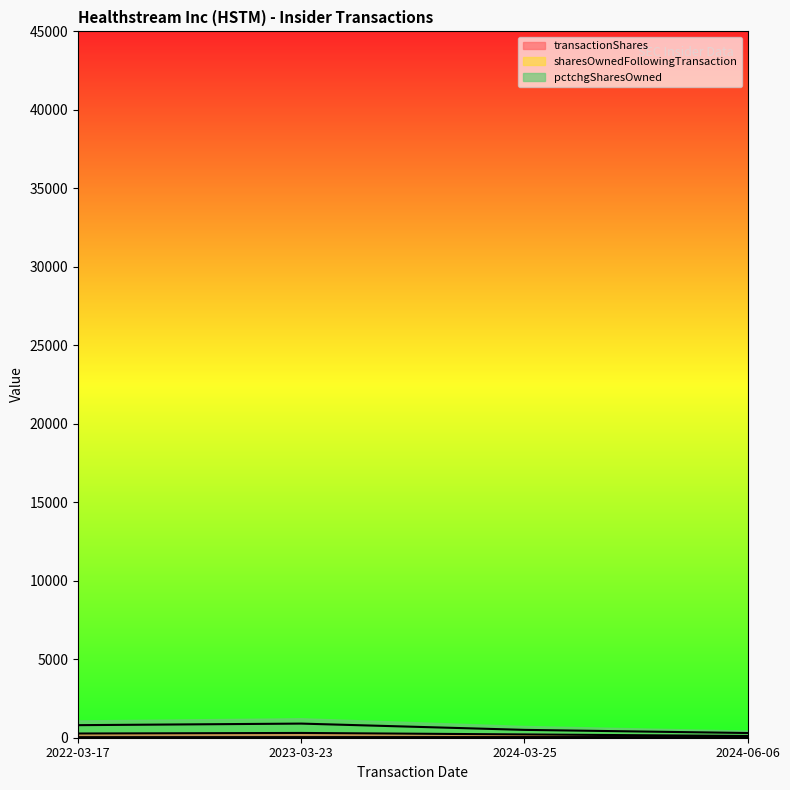

What is the value of the transactionShares point at the 3rd from the left?

209.2